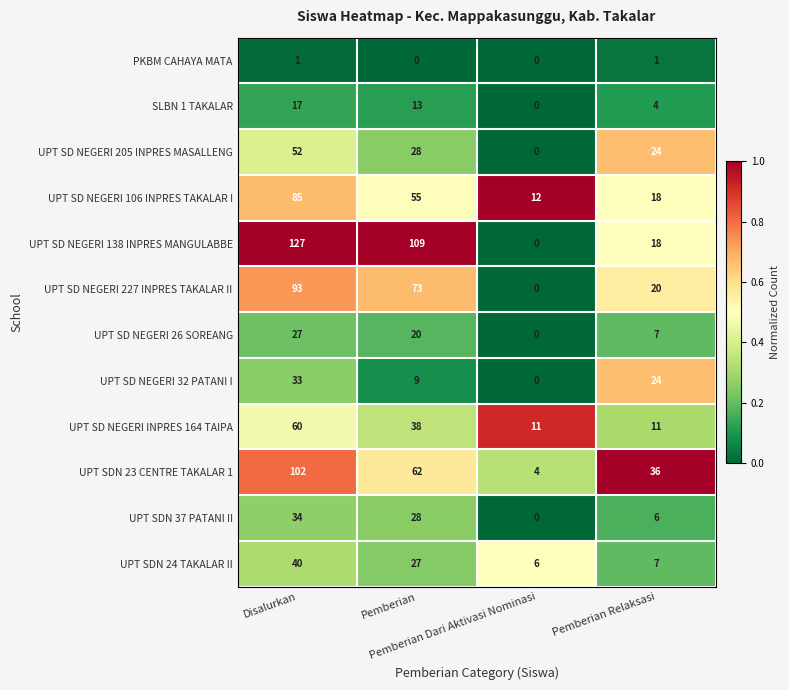

At Disalurkan, list the series in order from smallest to largest.

PKBM CAHAYA MATA, SLBN 1 TAKALAR, UPT SD NEGERI 26 SOREANG, UPT SD NEGERI 32 PATANI I, UPT SDN 37 PATANI II, UPT SDN 24 TAKALAR II, UPT SD NEGERI 205 INPRES MASALLENG, UPT SD NEGERI INPRES 164 TAIPA, UPT SD NEGERI 106 INPRES TAKALAR I, UPT SD NEGERI 227 INPRES TAKALAR II, UPT SDN 23 CENTRE TAKALAR 1, UPT SD NEGERI 138 INPRES MANGULABBE